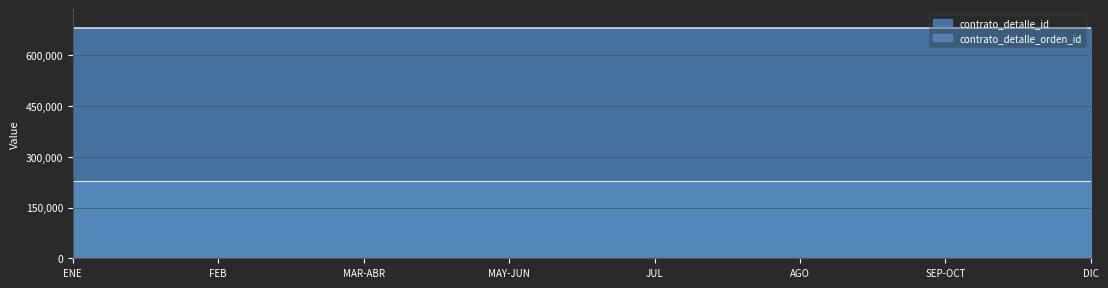

What is the difference between the highest and lowest values at AGO?

453360